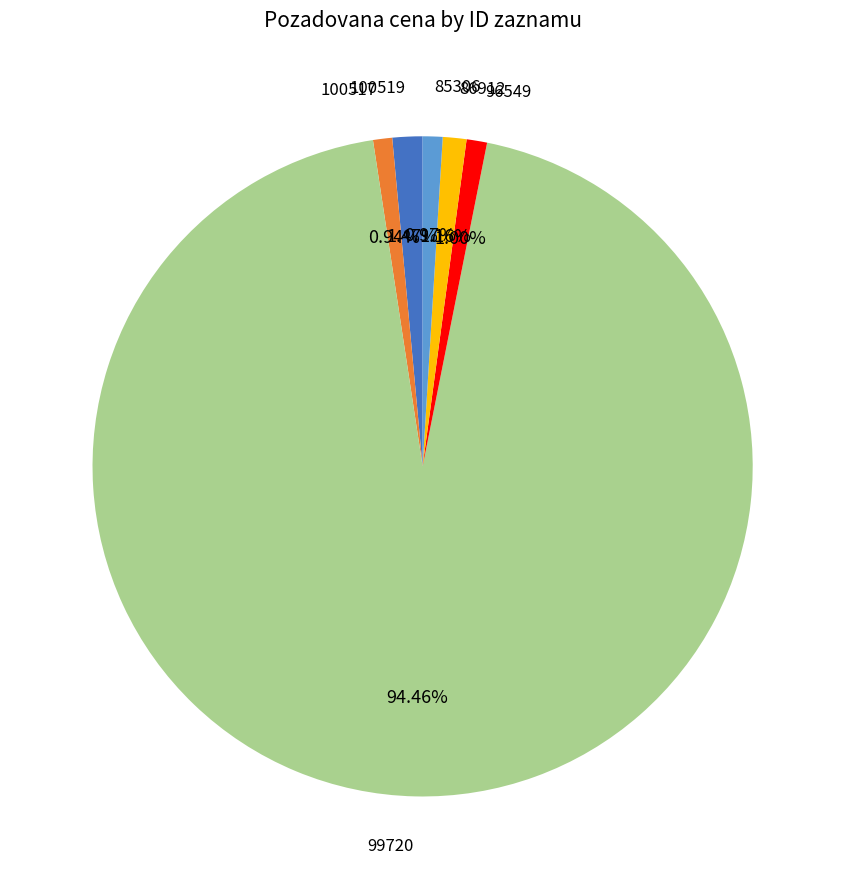

Is the sum of 85306 and 96549 greater than half?

No